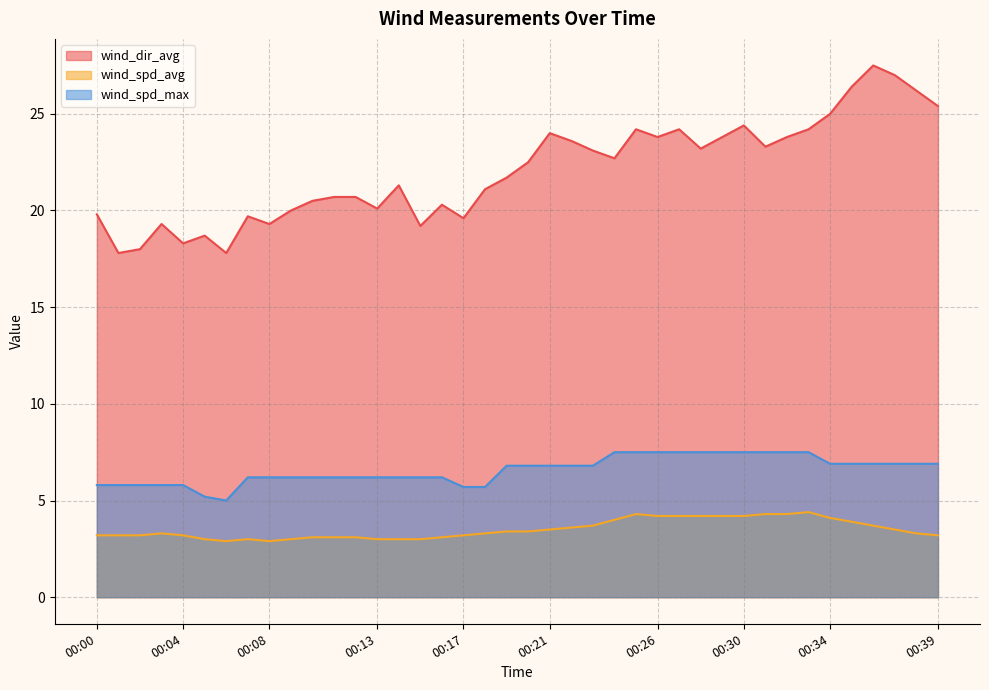

How many distinct data groups are displayed?

3